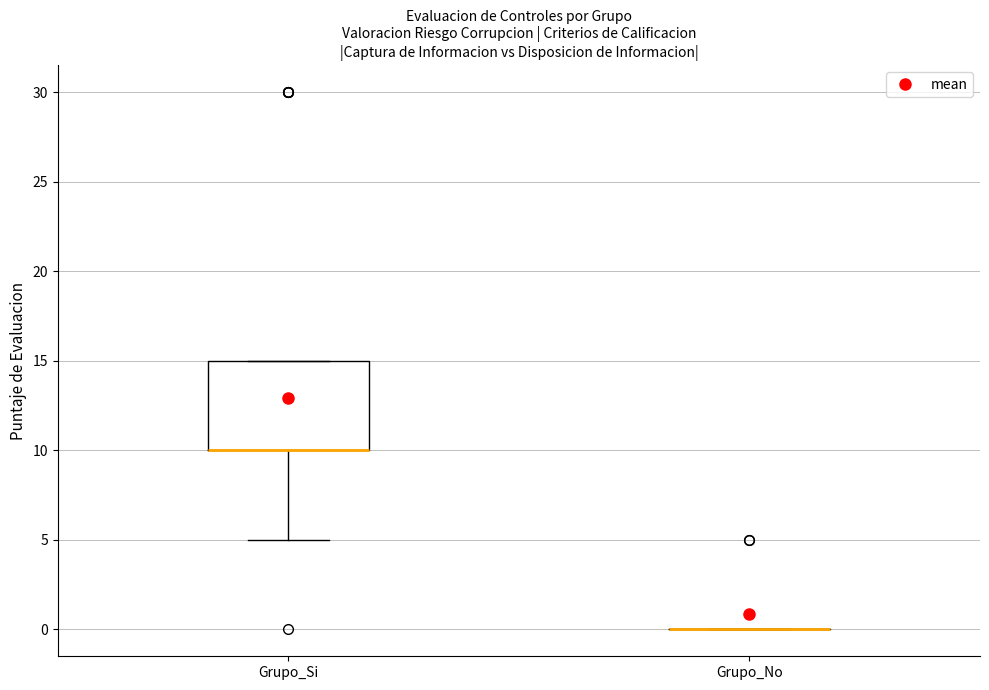

Where does the lower whisker of the box for Grupo_Si end on the y-axis? The values are not printed on the chart, so give them approximately, as read against the axis.

5